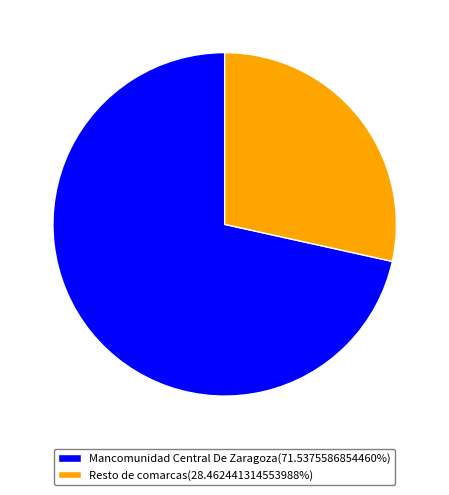

What is the ratio of the value at Resto de comarcas(28.462441314553988%) to the value at Mancomunidad Central De Zaragoza(71.5375586854460%)?

0.4